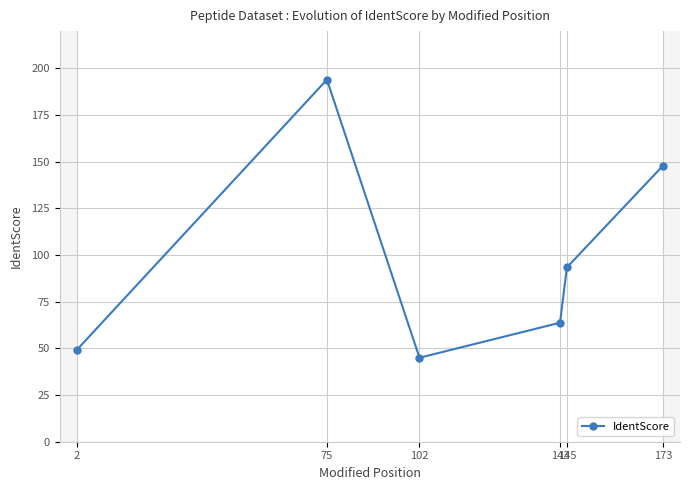

Which label corresponds to the largest value in the chart?

75